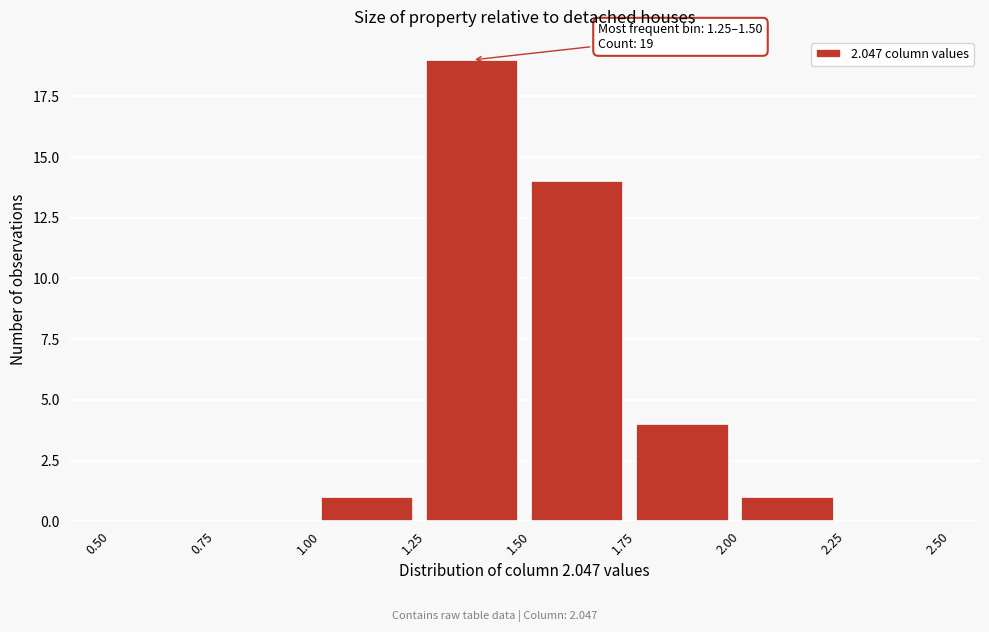

Which range on the x-axis has the tallest bar?

1.25 to 1.50